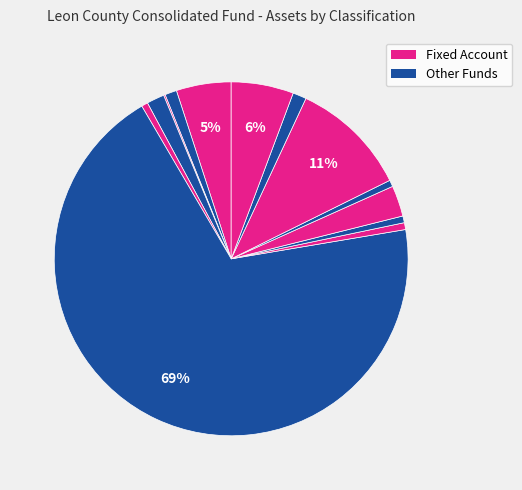

To the nearest percent, what is the average slice percentage?

8%